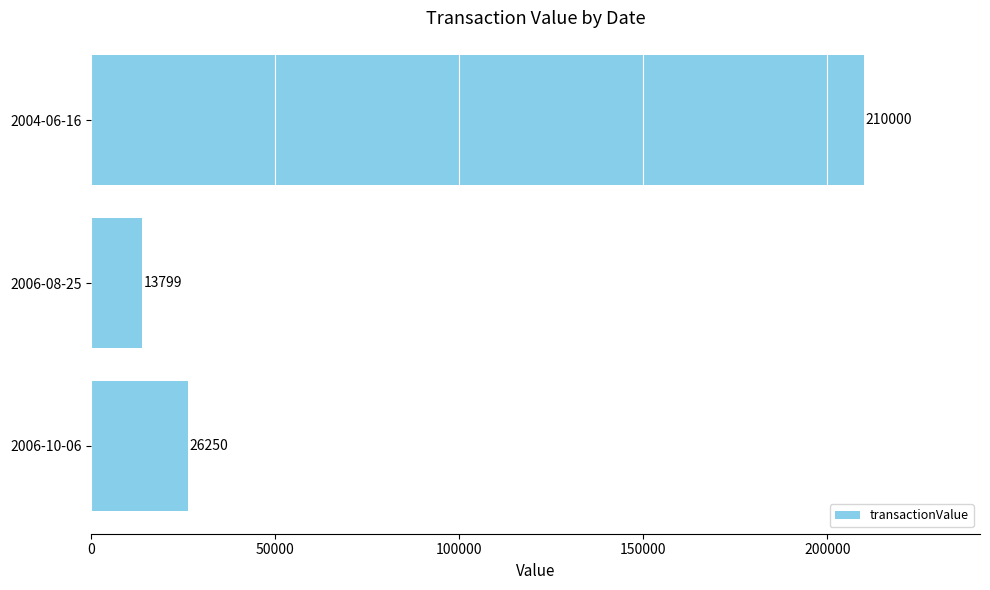

What is the difference between the maximum and second lowest values?

183750